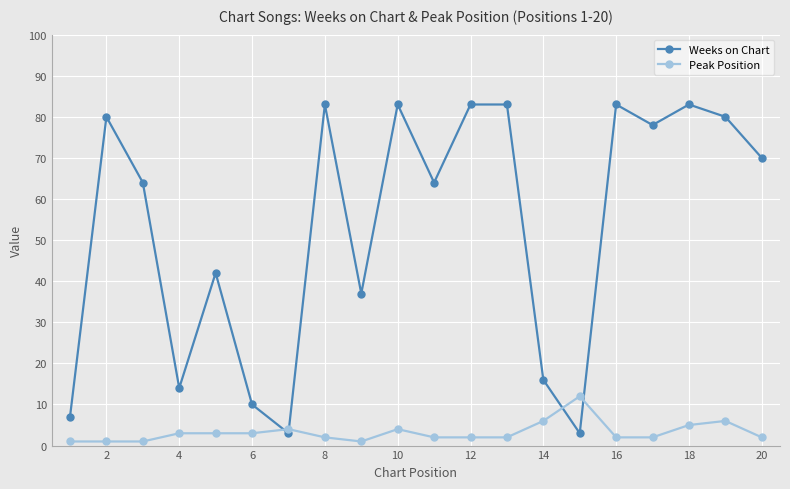

What is the highest value of the Weeks on Chart series?

83